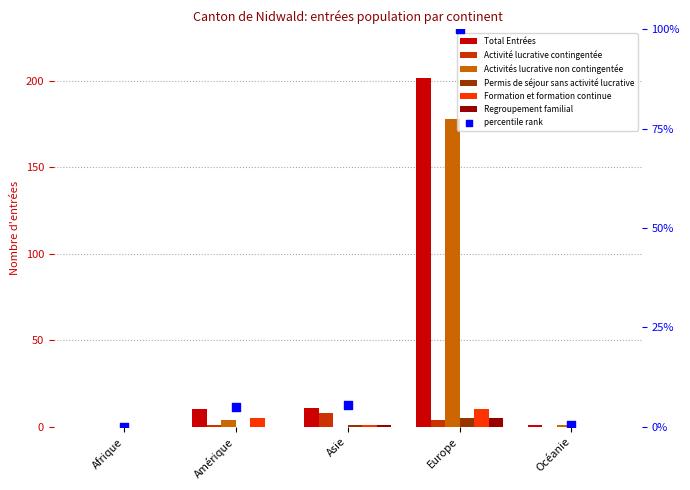

Which series reaches the minimum Y coordinate?

Total Entrées